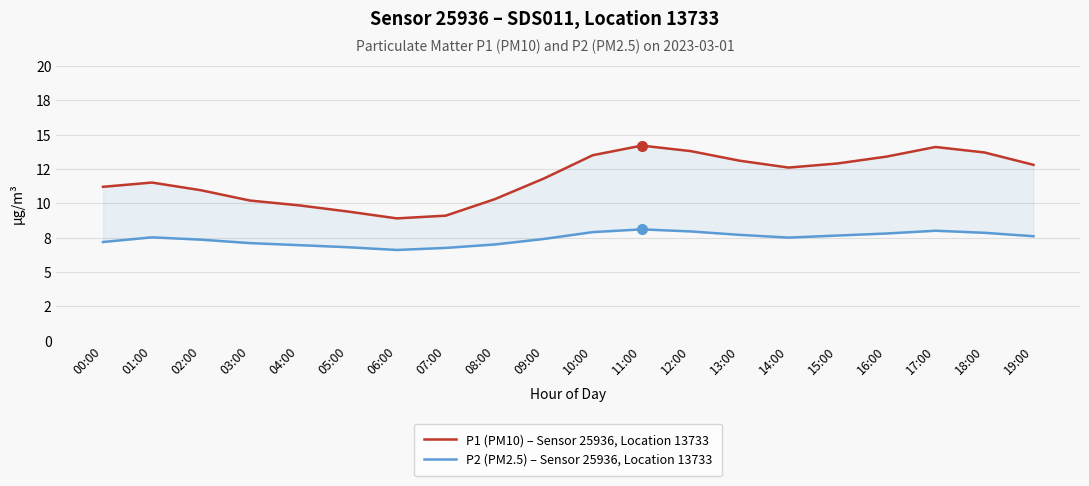

What position from the left is 02:00?

3